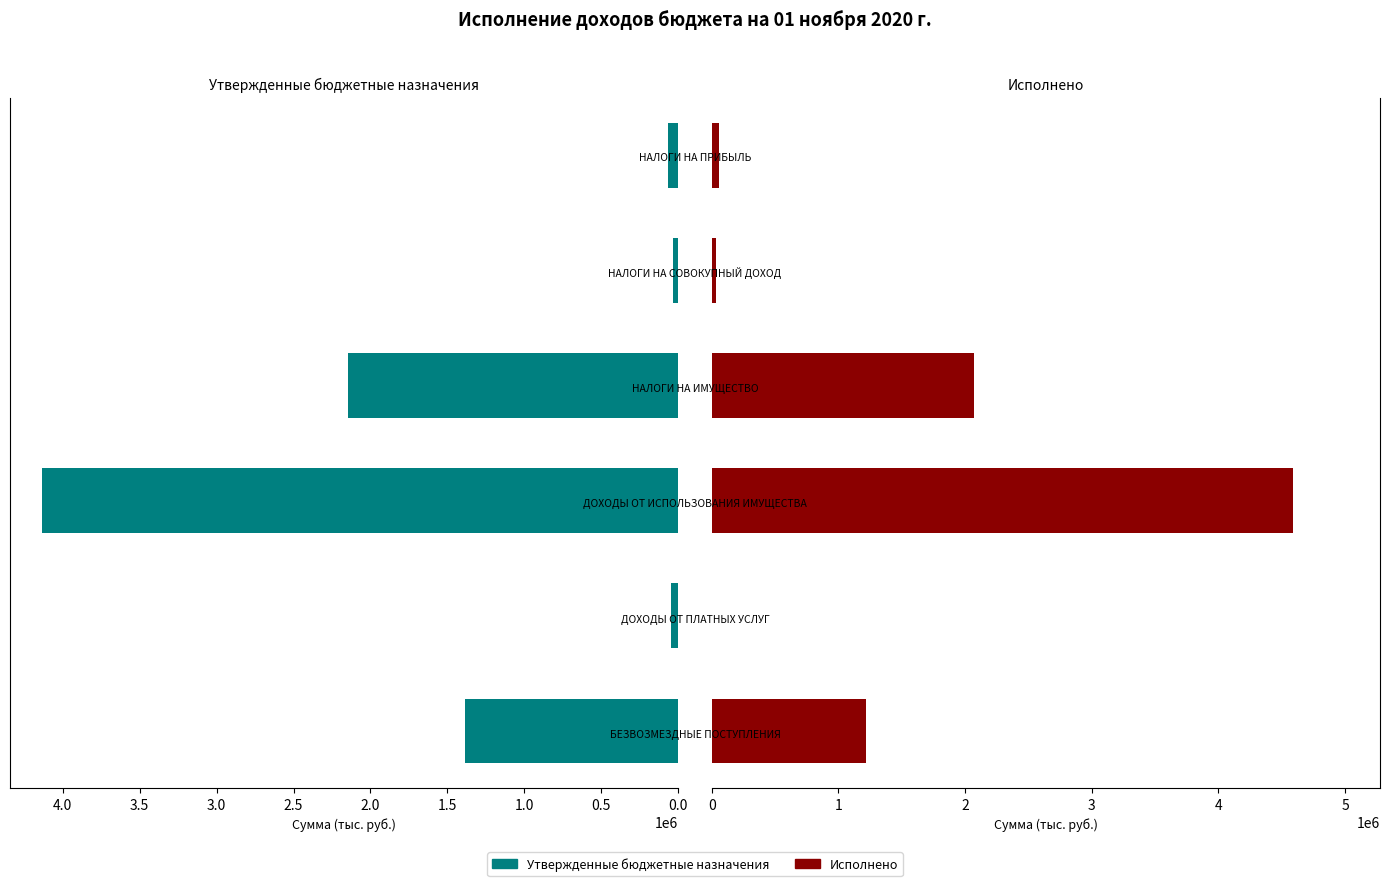

What position from the right is 0.0?

6